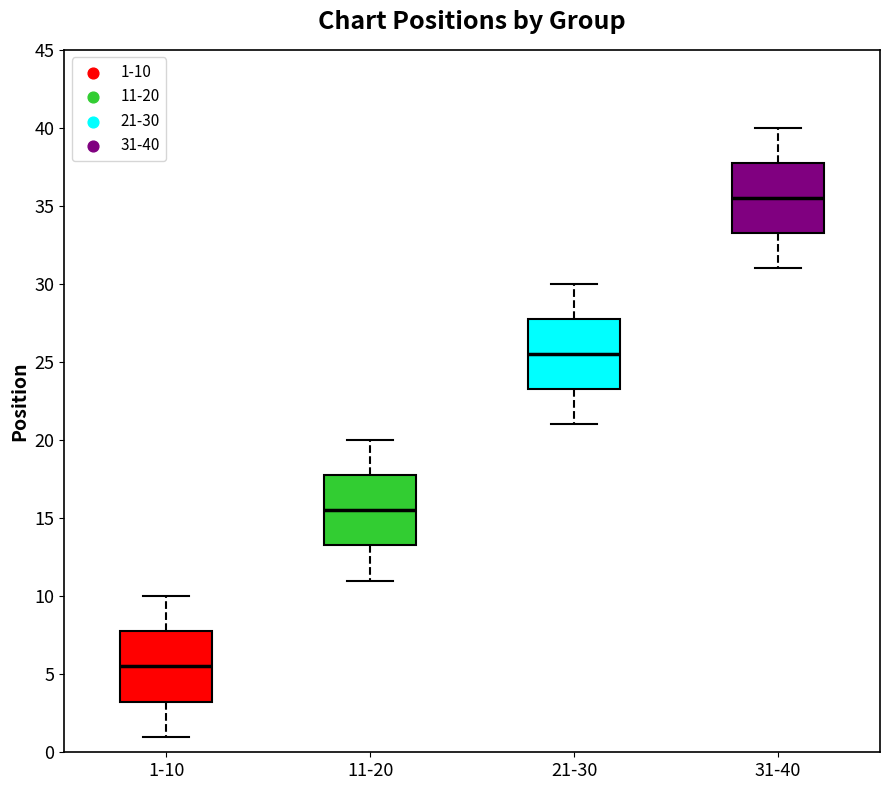

Which box's median line is the lowest?

1-10